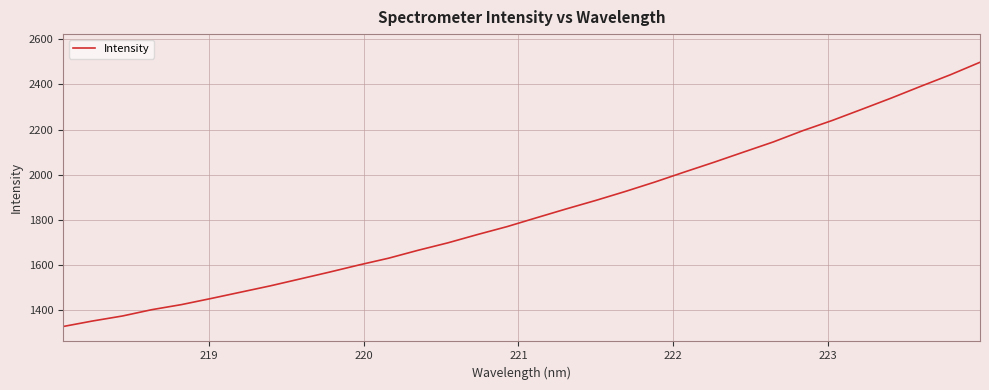

What is the maximum value shown in the chart?

2498.7